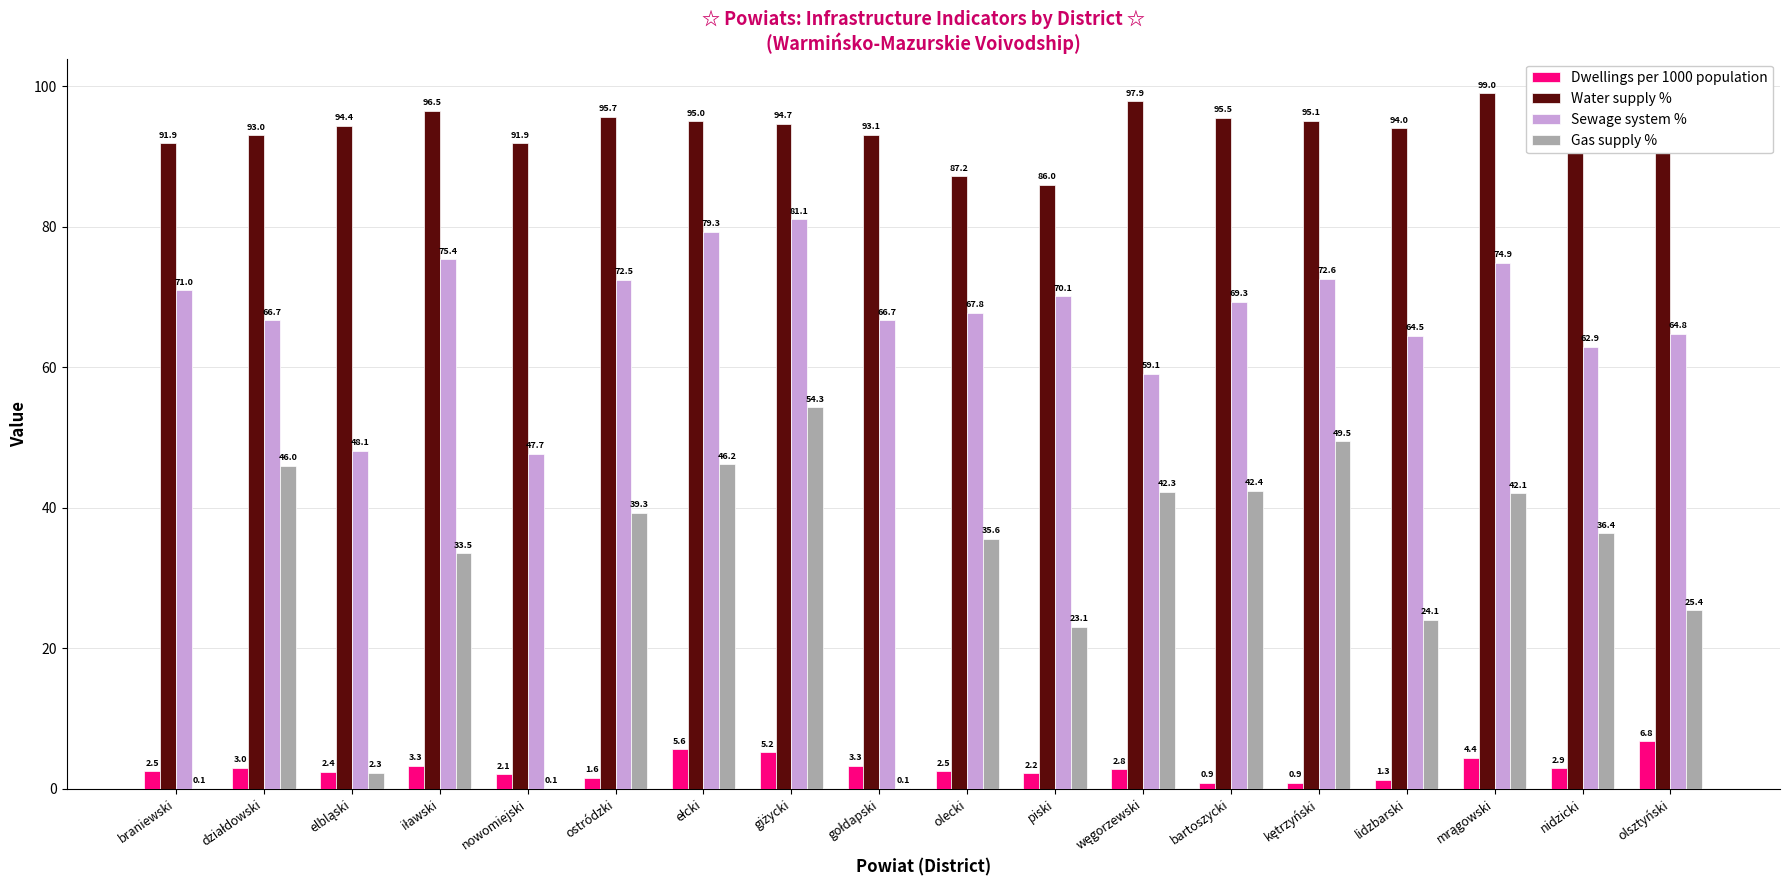

Which series has the largest range (max minus min)?

Gas supply %